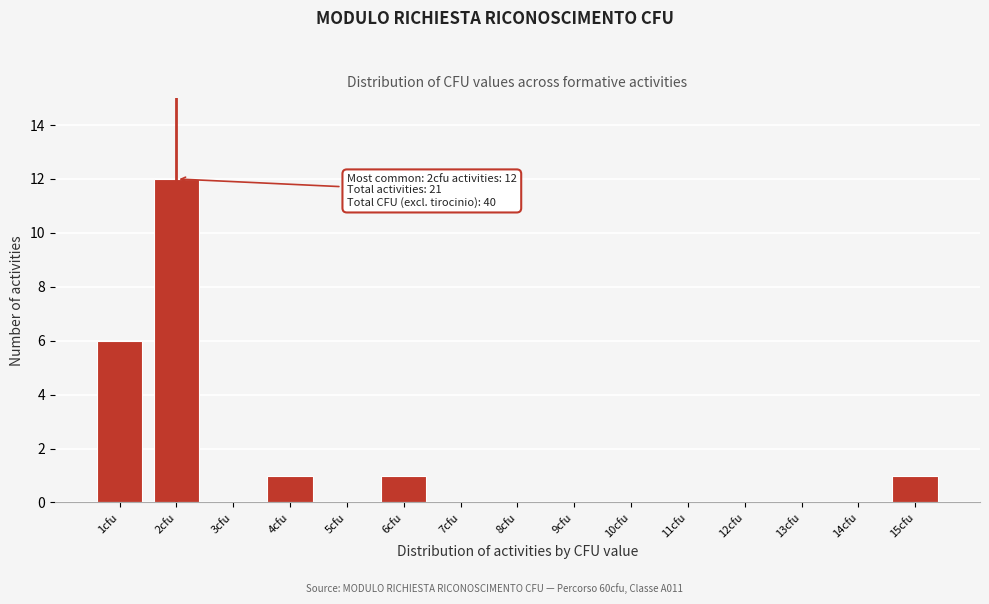

Over which range of the x-axis is the bar tallest?

1.5 to 2.5